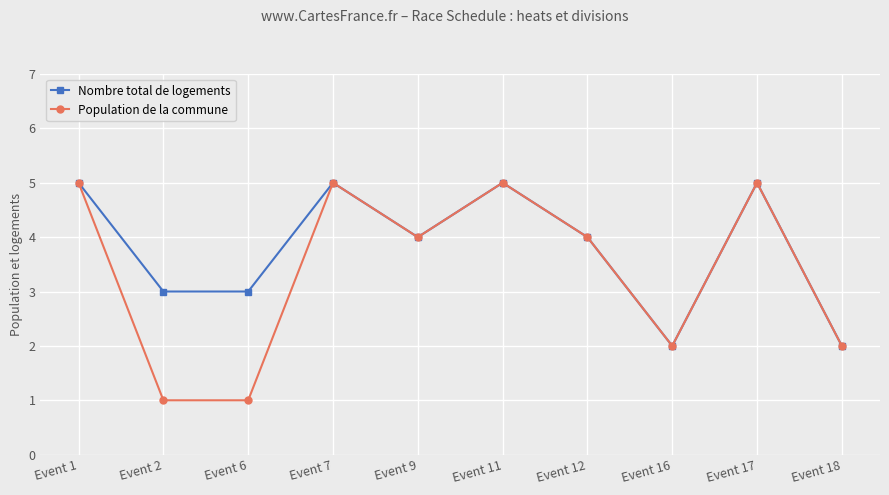

Which series has the widest spread of values?

Population de la commune